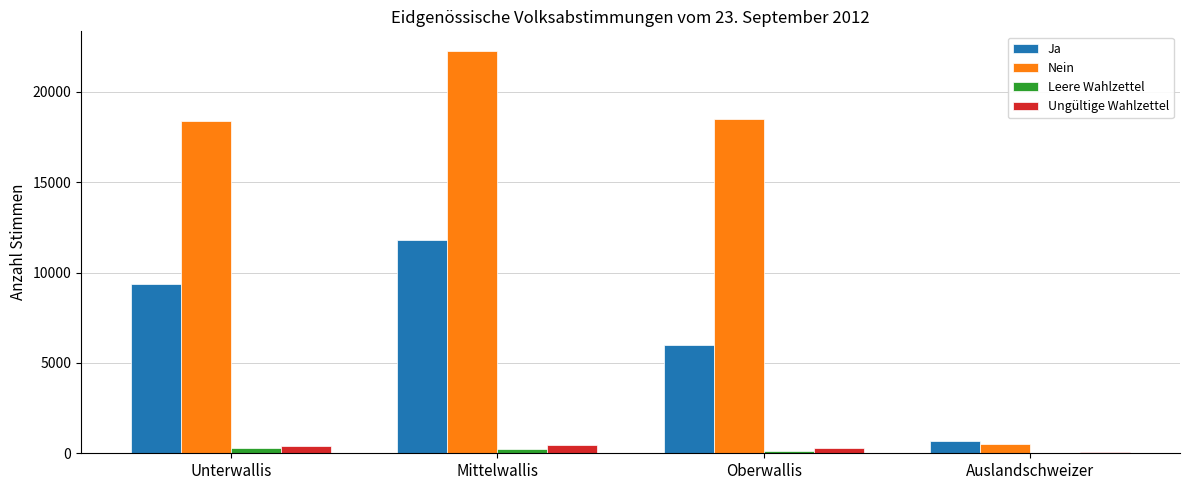

The value of Leere Wahlzettel at Auslandschweizer is 8. True or false?

True